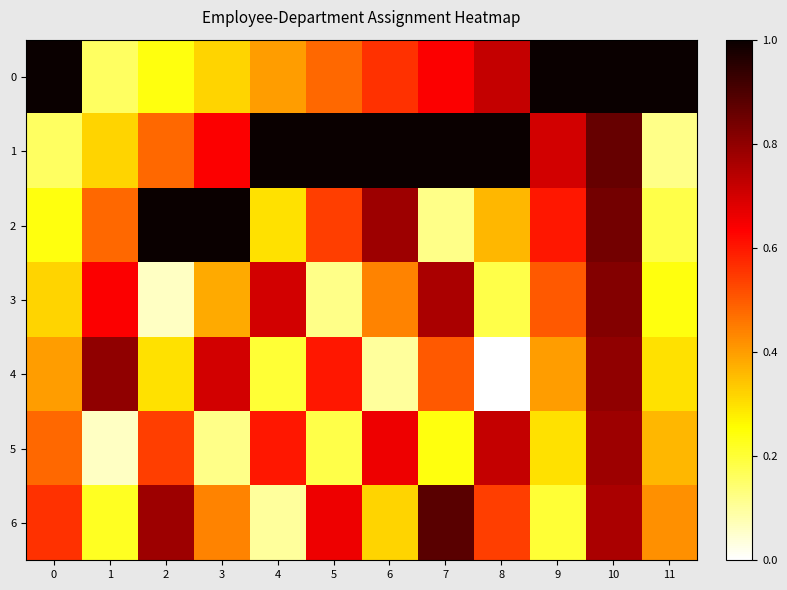

Reading left to right, transcribe all the data shown in this chart.

0: 0=1.0	1=0.2	2=0.2	3=0.3	4=0.4	5=0.5	6=0.6	7=0.6	8=0.7	9=1.0	10=1.0	11=1.0
1: 0=0.2	1=0.3	2=0.5	3=0.6	4=1.0	5=1.0	6=1.0	7=1.0	8=1.0	9=0.7	10=0.9	11=0.1
2: 0=0.2	1=0.5	2=1.0	3=1.0	4=0.3	5=0.5	6=0.8	7=0.1	8=0.4	9=0.6	10=0.8	11=0.2
3: 0=0.3	1=0.6	2=0.1	3=0.4	4=0.7	5=0.1	6=0.4	7=0.8	8=0.2	9=0.5	10=0.8	11=0.2
4: 0=0.4	1=0.8	2=0.3	3=0.7	4=0.2	5=0.6	6=0.1	7=0.5	8=0.0	9=0.4	10=0.8	11=0.3
5: 0=0.5	1=0.1	2=0.5	3=0.1	4=0.6	5=0.2	6=0.7	7=0.2	8=0.7	9=0.3	10=0.8	11=0.4
6: 0=0.6	1=0.2	2=0.8	3=0.4	4=0.1	5=0.7	6=0.3	7=0.9	8=0.5	9=0.2	10=0.8	11=0.4